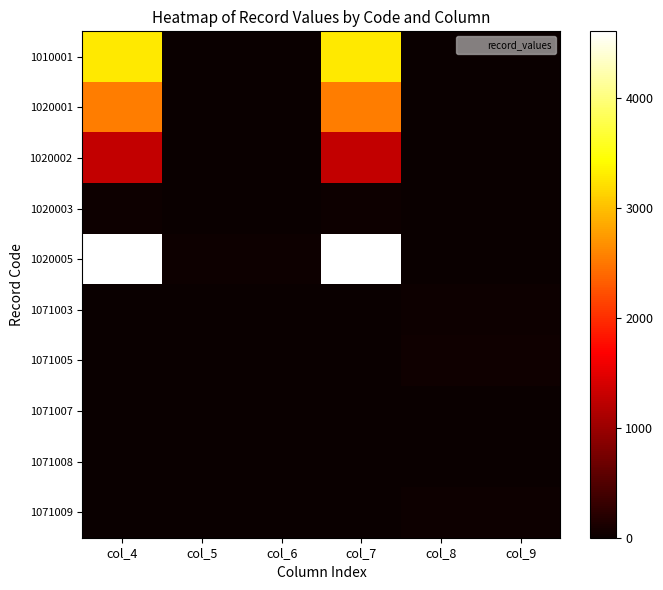

Reading right to left, transcribe all the data shown in this chart.

1010001: col_9=0	col_8=0	col_7=3287	col_6=11	col_5=17	col_4=3281
1020001: col_9=0	col_8=0	col_7=2540	col_6=0	col_5=0	col_4=2545
1020002: col_9=0	col_8=0	col_7=1276	col_6=0	col_5=0	col_4=1267
1020003: col_9=0	col_8=0	col_7=22	col_6=0	col_5=0	col_4=23
1020005: col_9=0	col_8=0	col_7=4607	col_6=18	col_5=22	col_4=4603
1071003: col_9=18	col_8=18	col_7=1	col_6=1	col_5=2	col_4=2
1071005: col_9=49	col_8=50	col_7=0	col_6=0	col_5=14	col_4=14
1071007: col_9=12	col_8=11	col_7=0	col_6=0	col_5=3	col_4=3
1071008: col_9=1	col_8=1	col_7=0	col_6=0	col_5=0	col_4=0
1071009: col_9=21	col_8=21	col_7=0	col_6=0	col_5=5	col_4=5